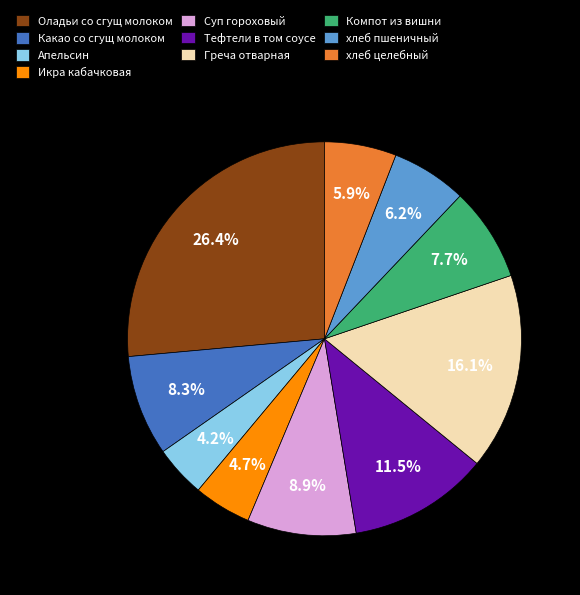

Approximately how many times larger is the value at Компот из вишни compared to Суп гороховый?

0.9